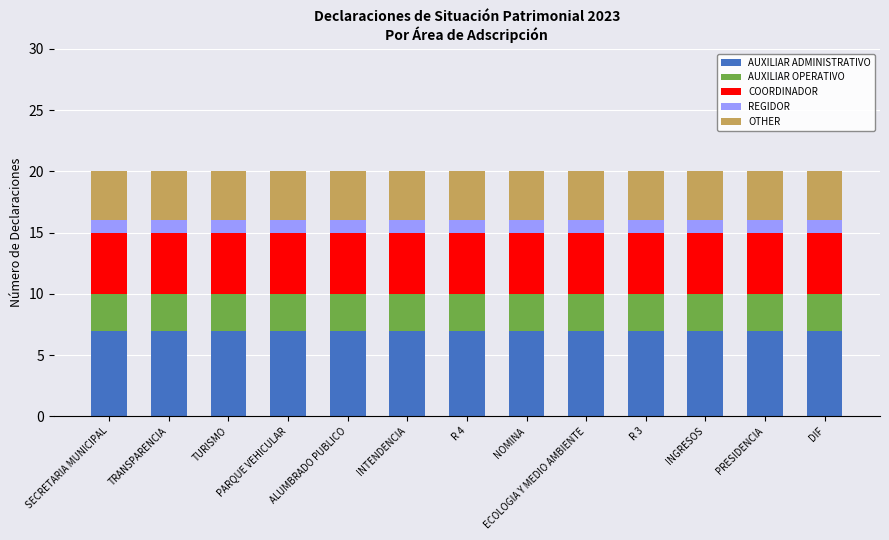

Is it true that AUXILIAR ADMINISTRATIVO equals 3 at PARQUE VEHICULAR?

False